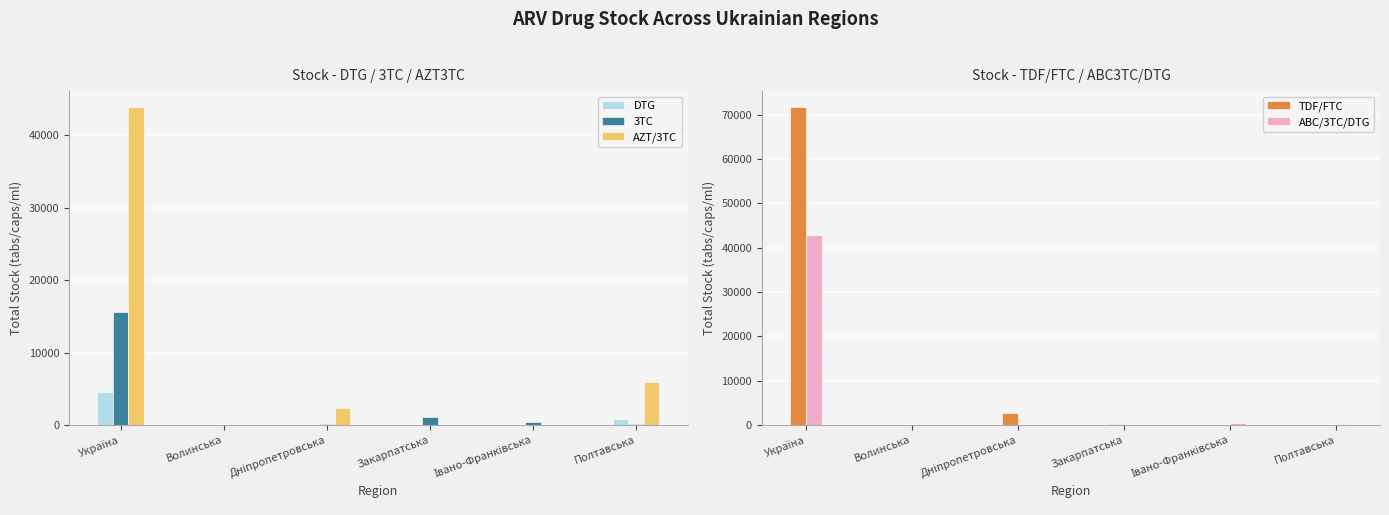

At which category is the sum across all series the highest?

Україна